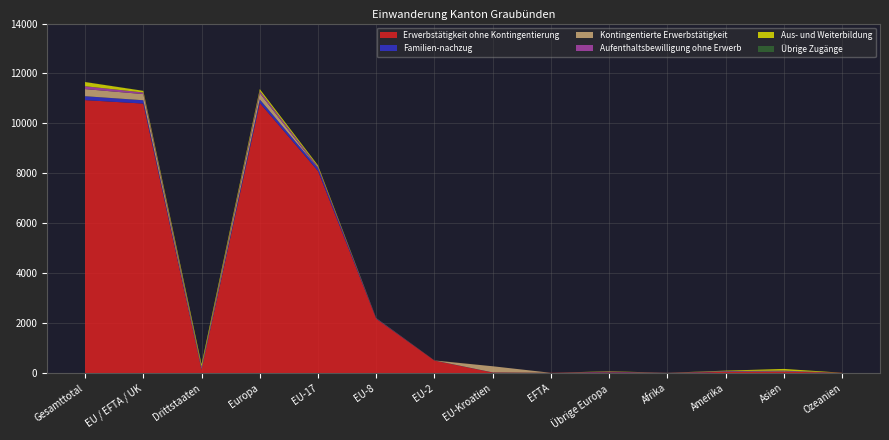

Reading left to right, what are all the values shown in this chart?

Erwerbstätigkeit ohne Kontingentierung: Gesamttotal=10932	EU / EFTA / UK=10795	Drittstaaten=137	Europa=10819	EU-17=8094	EU-8=2174	EU-2=497	EU-Kroatien=21	EFTA=9	Übrige Europa=24	Afrika=2	Amerika=47	Asien=55	Ozeanien=9
Familien-nachzug: Gesamttotal=158	EU / EFTA / UK=133	Drittstaaten=25	Europa=143	EU-17=108	EU-8=17	EU-2=4	EU-Kroatien=4	EFTA=0	Übrige Europa=10	Afrika=1	Amerika=10	Asien=4	Ozeanien=0
Kontingentierte Erwerbstätigkeit: Gesamttotal=284	EU / EFTA / UK=246	Drittstaaten=38	Europa=250	EU-17=0	EU-8=0	EU-2=0	EU-Kroatien=246	EFTA=0	Übrige Europa=4	Afrika=1	Amerika=13	Asien=18	Ozeanien=2
Aufenthaltsbewilligung ohne Erwerb: Gesamttotal=116	EU / EFTA / UK=65	Drittstaaten=51	Europa=83	EU-17=59	EU-8=4	EU-2=2	EU-Kroatien=0	EFTA=0	Übrige Europa=18	Afrika=4	Amerika=10	Asien=19	Ozeanien=0
Aus- und Weiterbildung: Gesamttotal=169	EU / EFTA / UK=66	Drittstaaten=103	Europa=81	EU-17=57	EU-8=6	EU-2=3	EU-Kroatien=0	EFTA=0	Übrige Europa=15	Afrika=2	Amerika=16	Asien=69	Ozeanien=1
Übrige Zugänge: Gesamttotal=4	EU / EFTA / UK=4	Drittstaaten=0	Europa=4	EU-17=2	EU-8=2	EU-2=0	EU-Kroatien=0	EFTA=0	Übrige Europa=0	Afrika=0	Amerika=0	Asien=0	Ozeanien=0